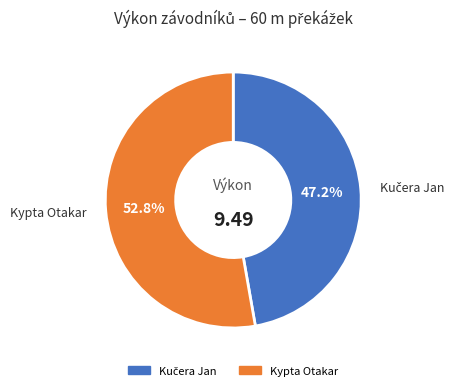

What percentage is the Kypta Otakar slice, to the nearest percent?

53%